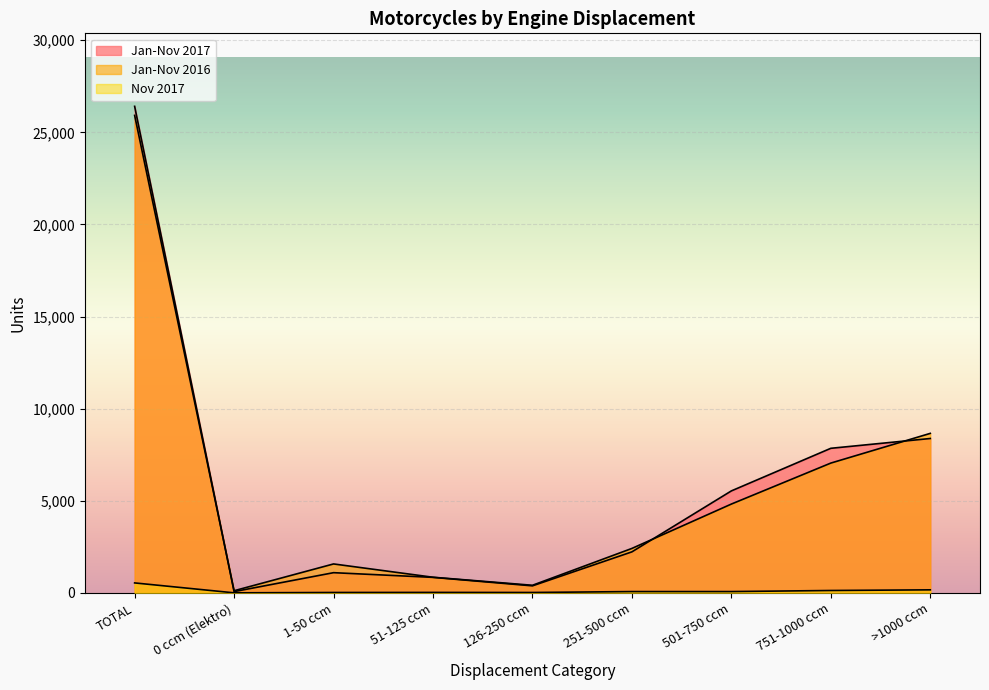

What is the total value across all series at 1-50 ccm?

2702